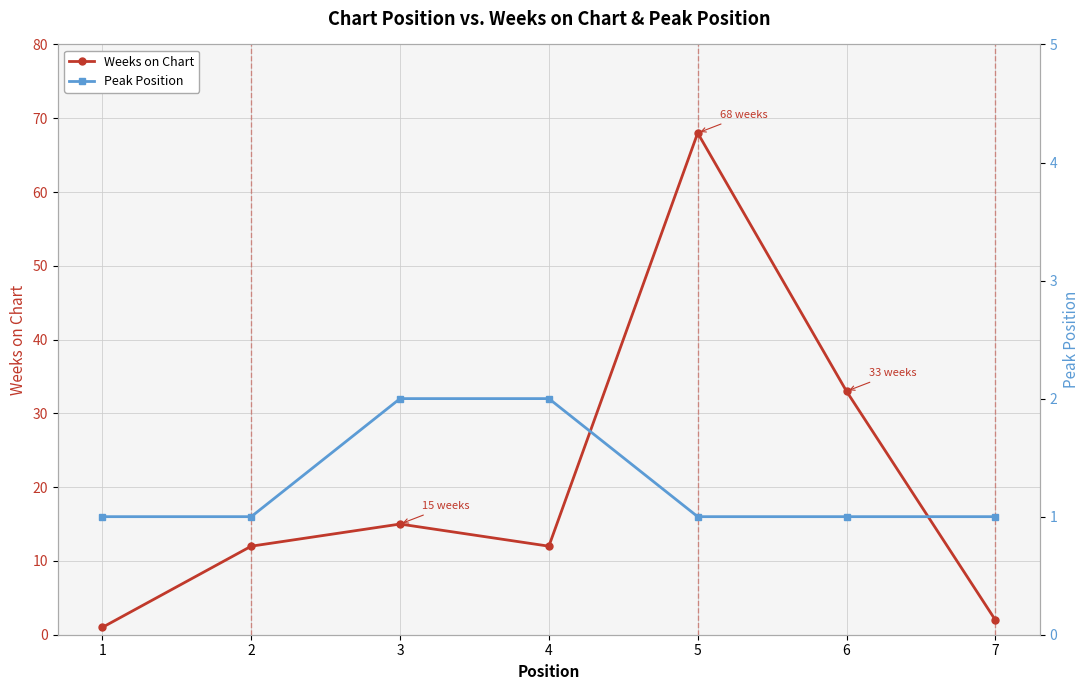

At which category does Weeks on Chart reach its first local peak?

3